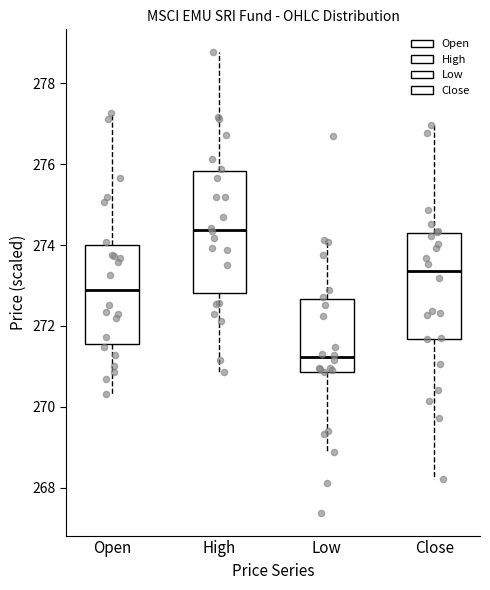

Which box's median line is the highest?

High